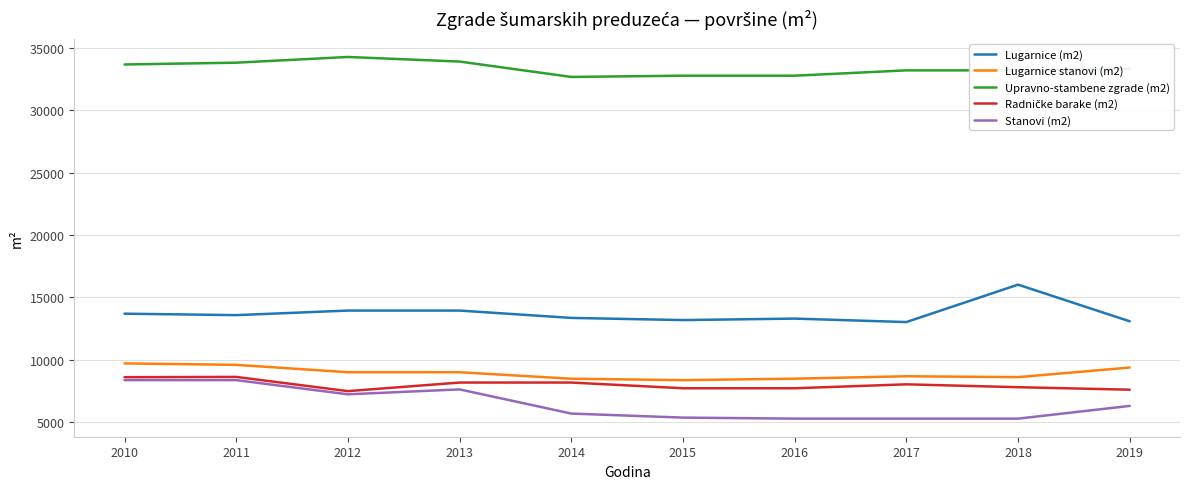

True or false: Stanovi (m2) has a value of 8360 at 2011.

True